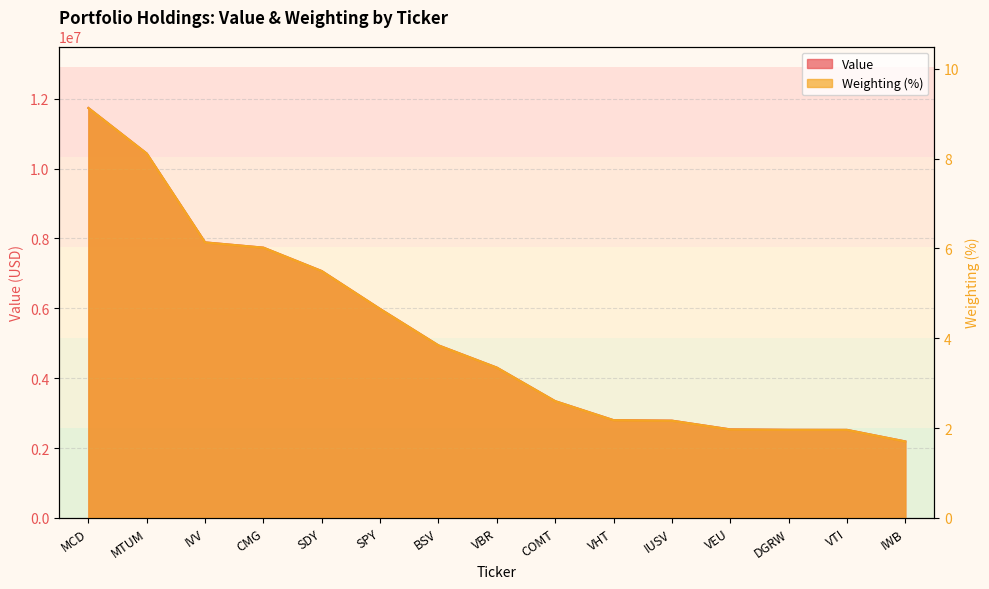

What value does the Value series have at IUSV?

2784000.0